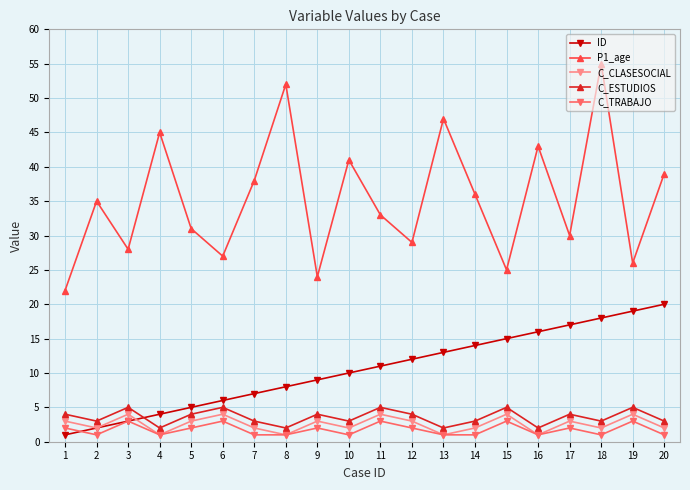

At which category does the chart reach its peak across all series?

18